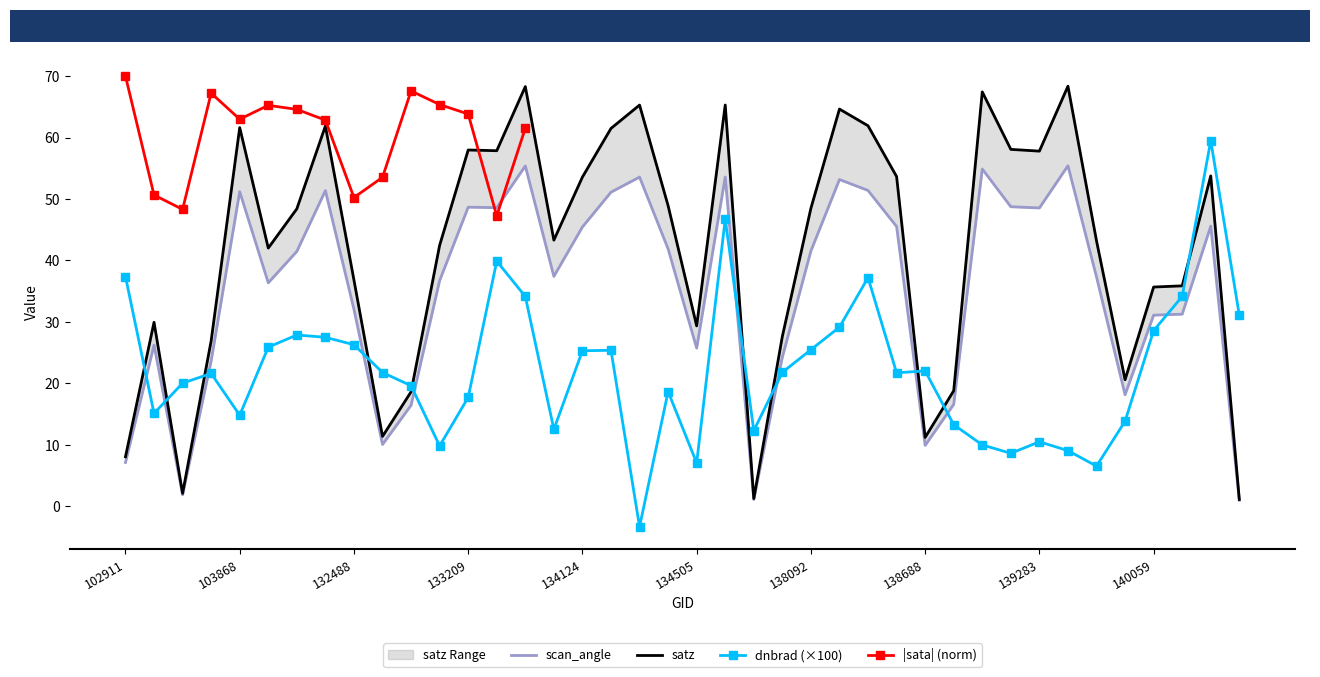

How many data points in dnbrad are less than 21?

18